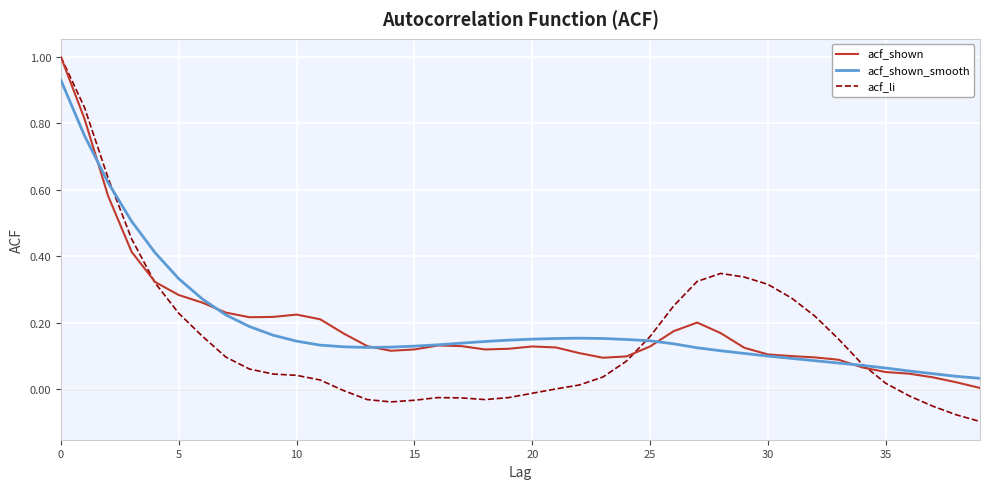

At how many categories does at least one series exceed 0?

40